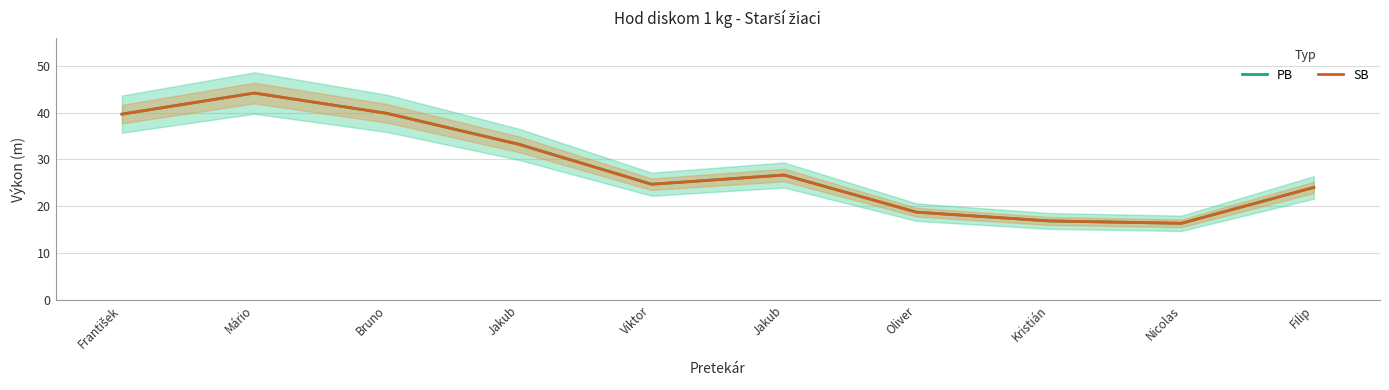

How many series are shown in this chart?

2